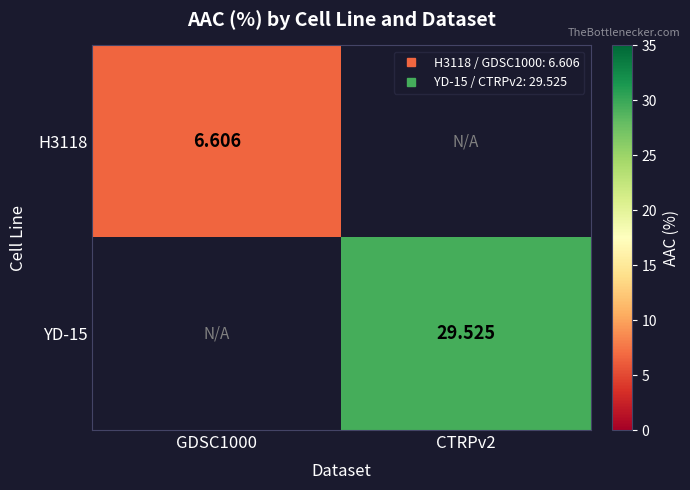

How many distinct data groups are displayed?

2